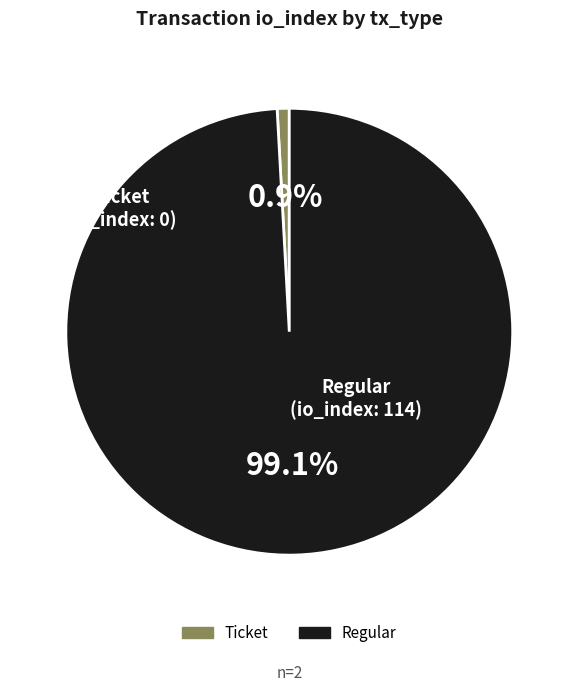

Combined, what portion of the pie is Regular and Ticket?

100.0%